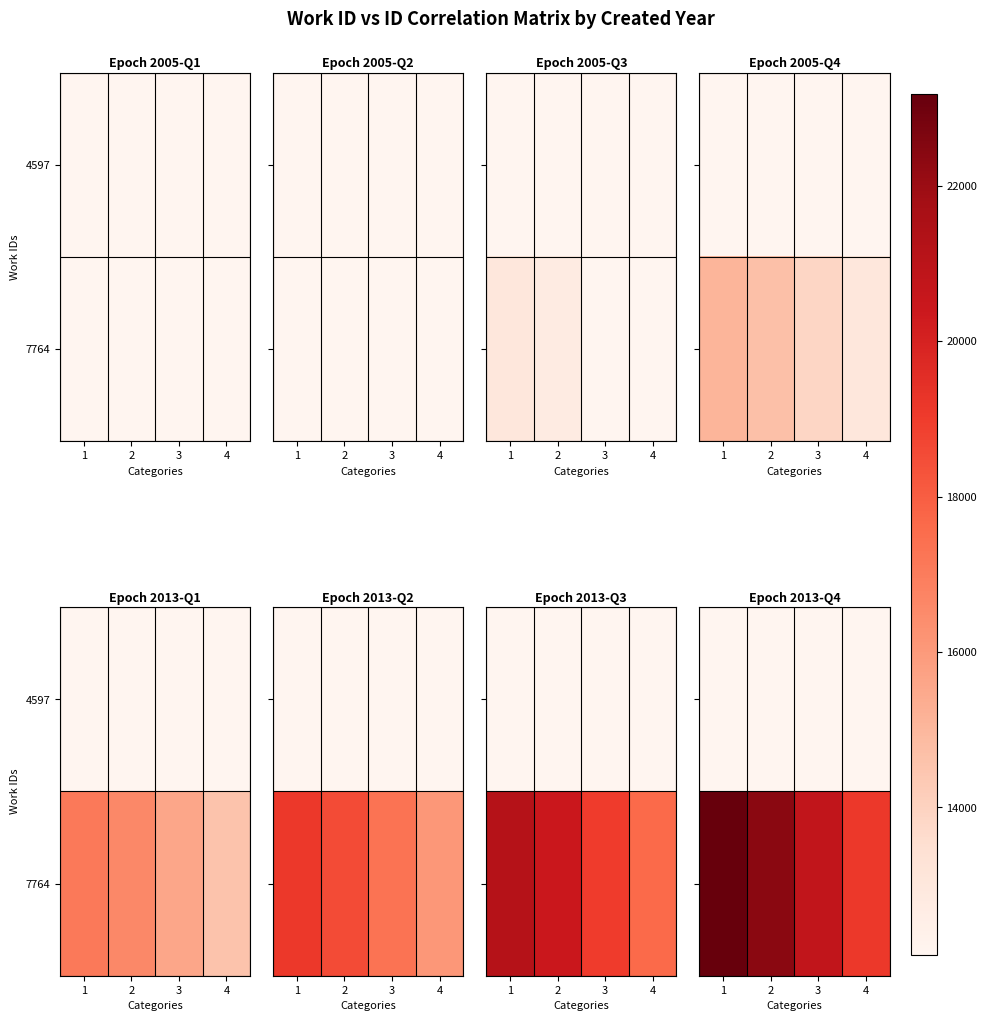

Which series has the largest total across all categories?

7764